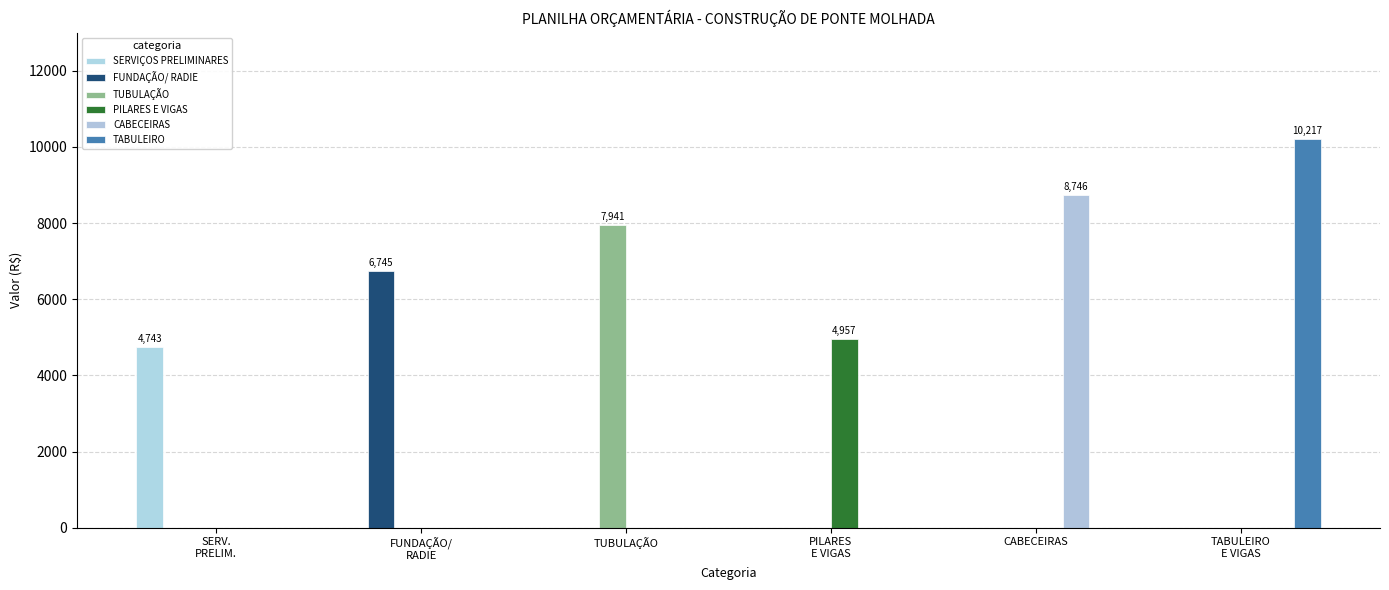

True or false: TABULEIRO has a value of 0.0 at SERV.
PRELIM..

True